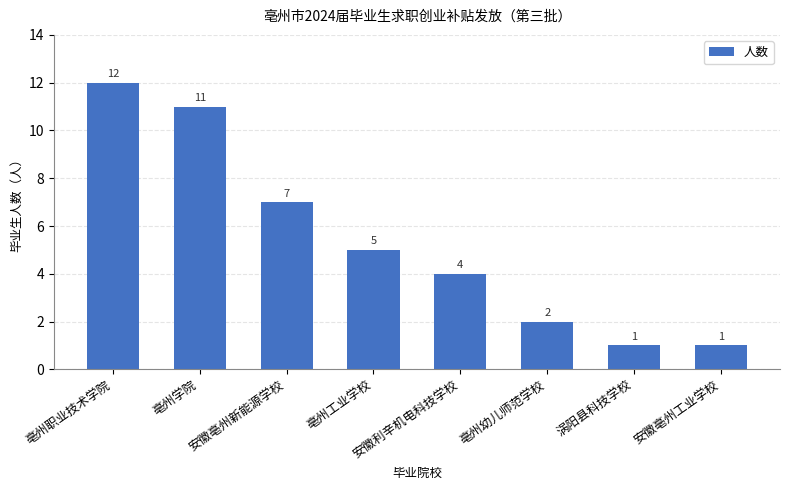

What is the value of the 7th bar from the left?

1